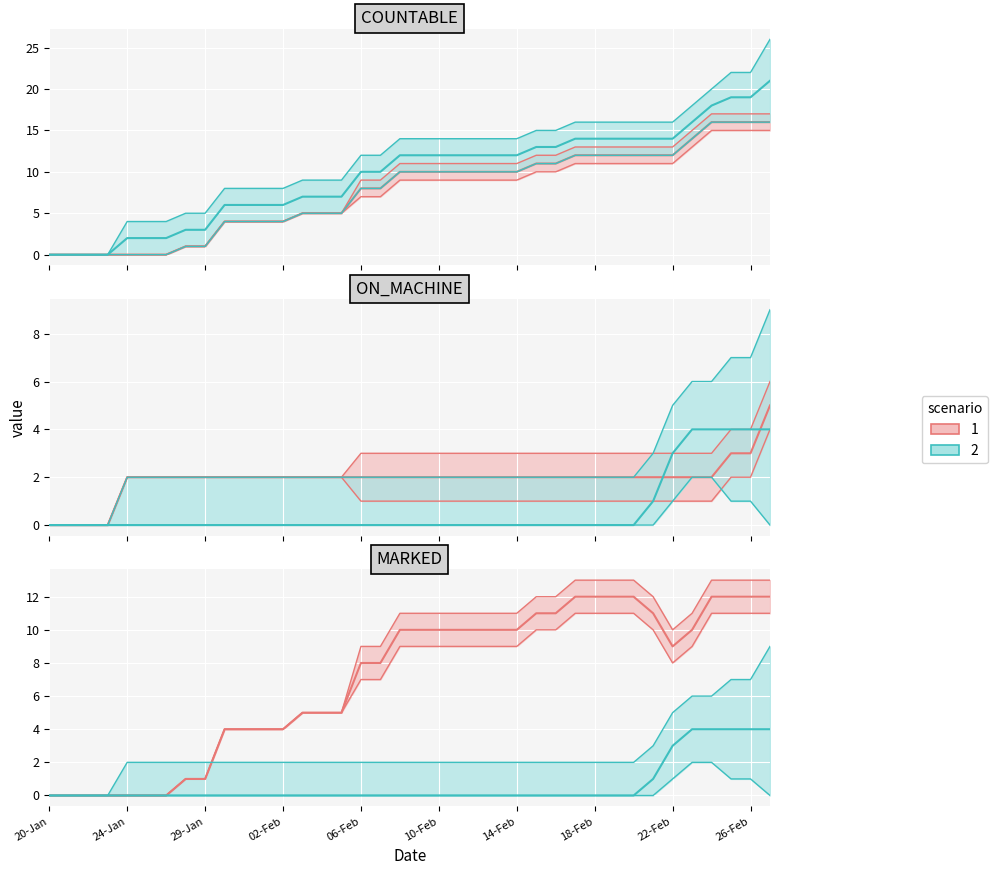

True or false: MARKED and COUNTABLE cross at least once.

False